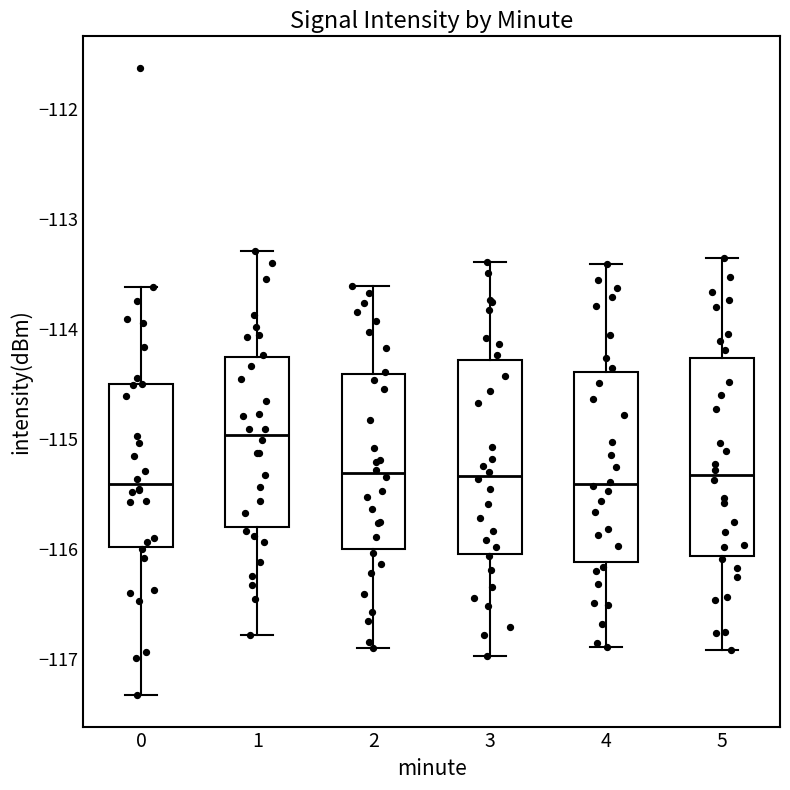

Reading left to right, transcribe this box plot: for each box, give where its median line is, the range the box spans, and where its two whiskers end, as read against the y-axis. The values are not printed on the chart, so give them approximately, as read against the axis.

0: median -115.4, box -116.0 to -114.5, whiskers -117.3 to -113.6
1: median -115.0, box -115.8 to -114.3, whiskers -116.8 to -113.3
2: median -115.3, box -116.0 to -114.4, whiskers -116.9 to -113.6
3: median -115.3, box -116.0 to -114.3, whiskers -117.0 to -113.4
4: median -115.4, box -116.1 to -114.4, whiskers -116.9 to -113.4
5: median -115.3, box -116.1 to -114.3, whiskers -116.9 to -113.3